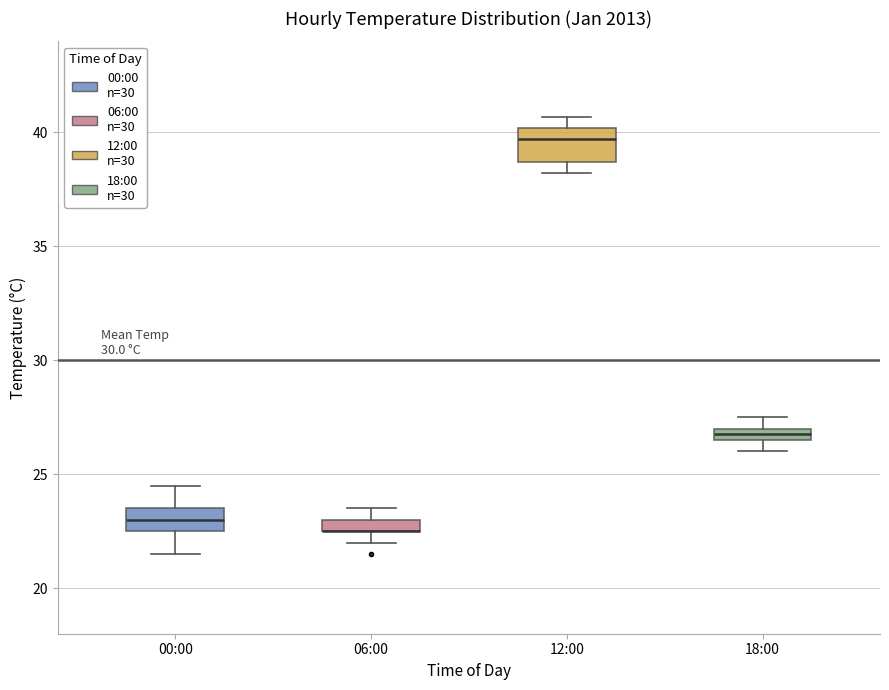

Where is the upper edge of the box for 12:00 on the y-axis? The values are not printed on the chart, so give them approximately, as read against the axis.

40.0